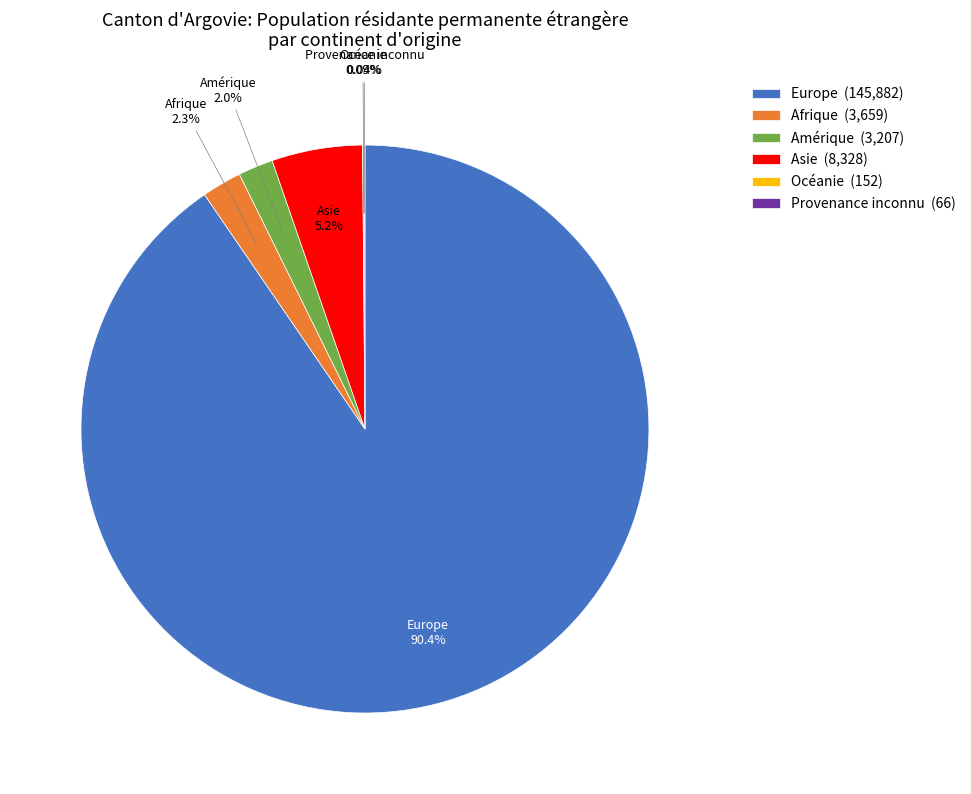

Does Amérique account for over 50% of the chart?

No